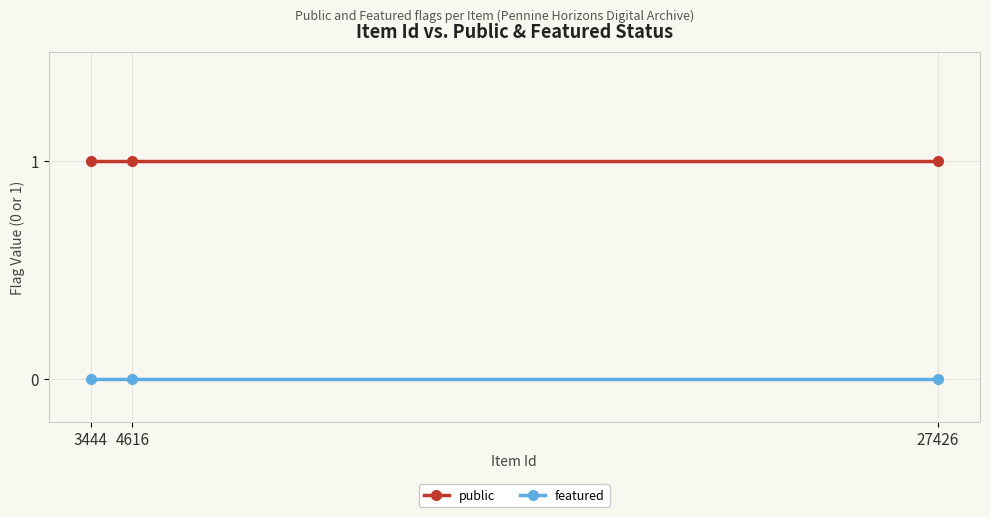

Rank the series at 3444 from lowest to highest value.

featured, public